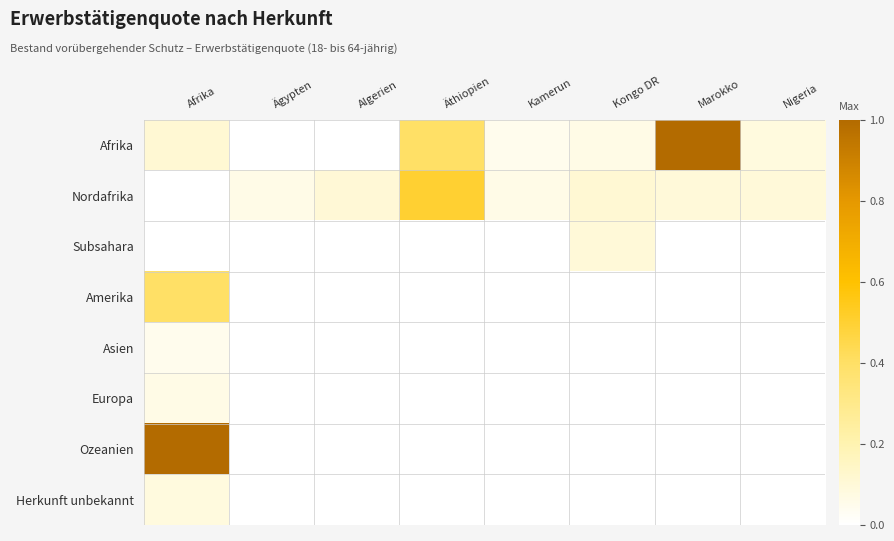

Reading left to right, list all the values displayed in this chart.

Afrika: Afrika=0.1	Ägypten=0.0	Algerien=0.0	Äthiopien=0.4	Kamerun=0.0	Kongo DR=0.1	Marokko=1.0	Nigeria=0.1
Nordafrika: Afrika=0.0	Ägypten=0.1	Algerien=0.1	Äthiopien=0.5	Kamerun=0.1	Kongo DR=0.1	Marokko=0.1	Nigeria=0.1
Subsahara: Afrika=0.0	Ägypten=0.0	Algerien=0.0	Äthiopien=0.0	Kamerun=0.0	Kongo DR=0.1	Marokko=0.0	Nigeria=0.0
Amerika: Afrika=0.4	Ägypten=0.0	Algerien=0.0	Äthiopien=0.0	Kamerun=0.0	Kongo DR=0.0	Marokko=0.0	Nigeria=0.0
Asien: Afrika=0.0	Ägypten=0.0	Algerien=0.0	Äthiopien=0.0	Kamerun=0.0	Kongo DR=0.0	Marokko=0.0	Nigeria=0.0
Europa: Afrika=0.1	Ägypten=0.0	Algerien=0.0	Äthiopien=0.0	Kamerun=0.0	Kongo DR=0.0	Marokko=0.0	Nigeria=0.0
Ozeanien: Afrika=1.0	Ägypten=0.0	Algerien=0.0	Äthiopien=0.0	Kamerun=0.0	Kongo DR=0.0	Marokko=0.0	Nigeria=0.0
Herkunft unbekannt: Afrika=0.1	Ägypten=0.0	Algerien=0.0	Äthiopien=0.0	Kamerun=0.0	Kongo DR=0.0	Marokko=0.0	Nigeria=0.0